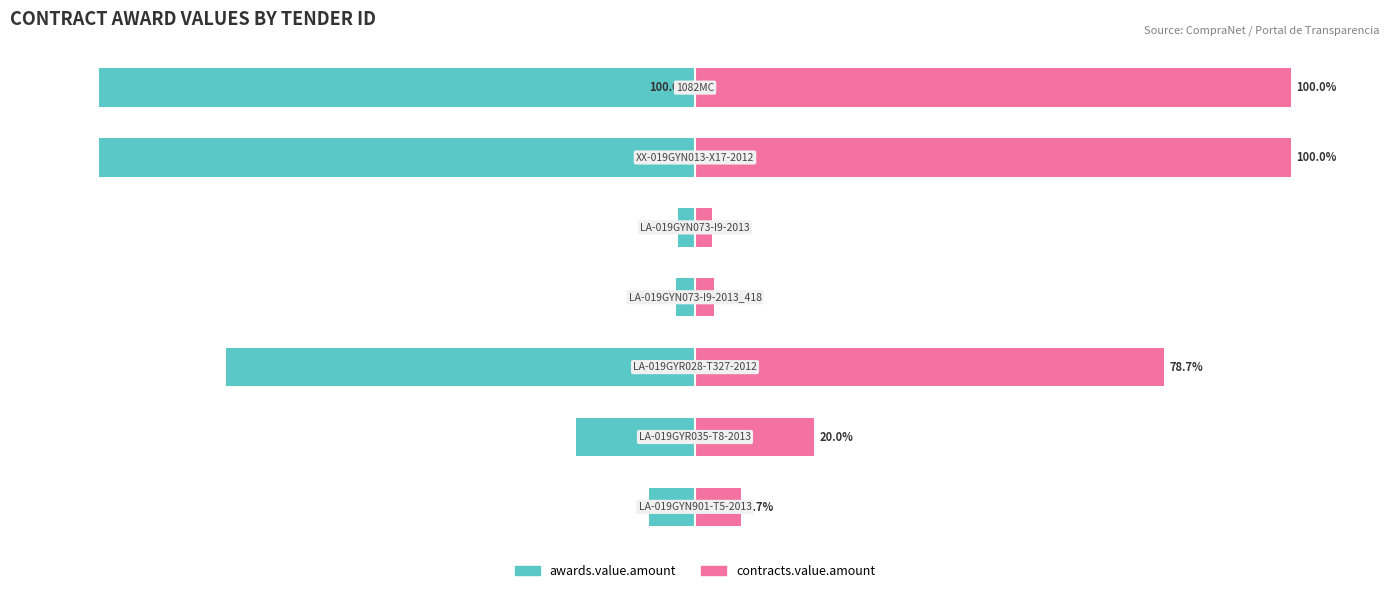

Rank the series by their average value, from lowest to highest.

awards.value.amount, contracts.value.amount